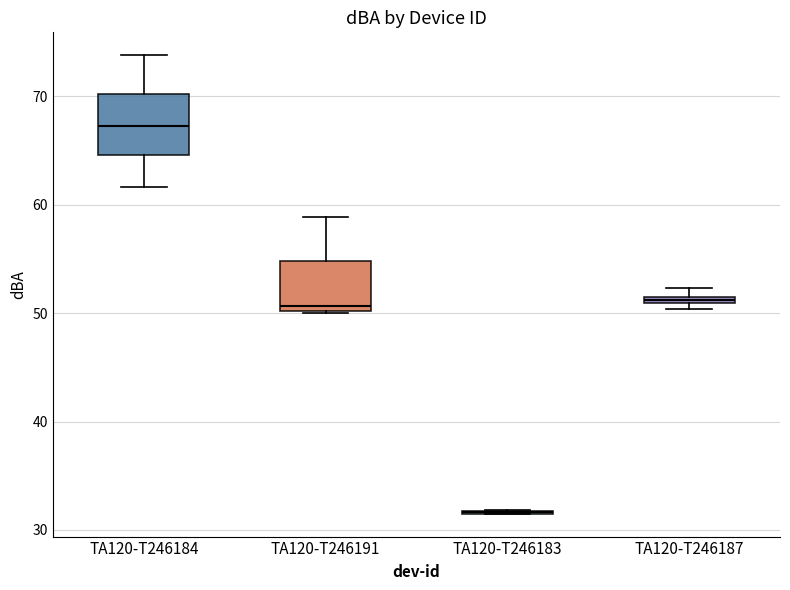

Where is the upper edge of the box for TA120-T246187 on the y-axis? The values are not printed on the chart, so give them approximately, as read against the axis.

52